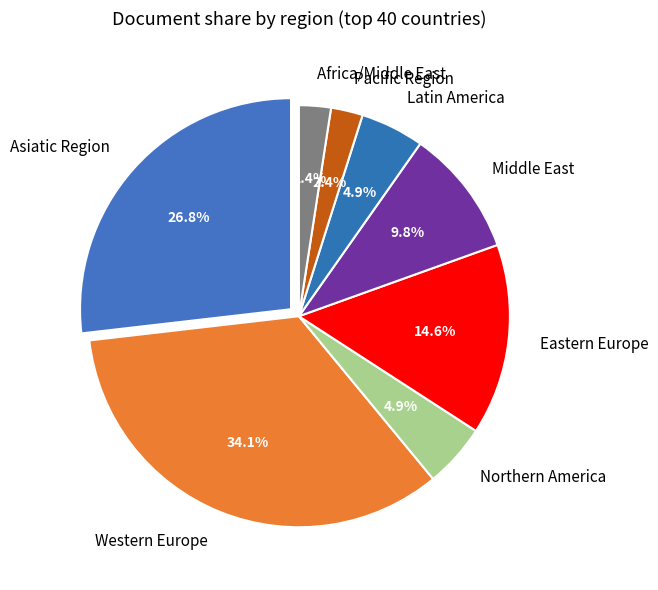

To the nearest percent, what is the combined percentage of Africa/Middle East and Eastern Europe?

17%